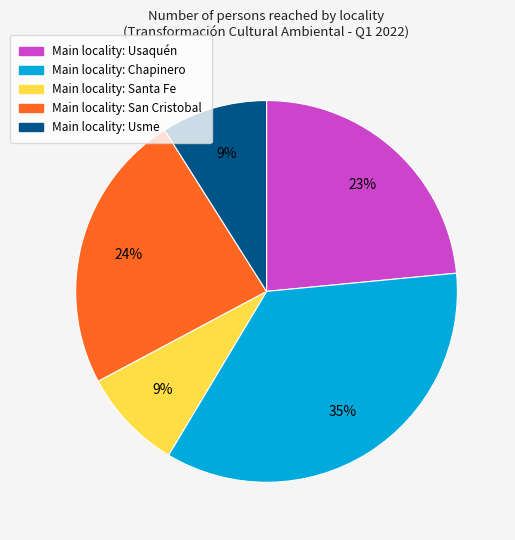

Does any single category account for the majority?

No